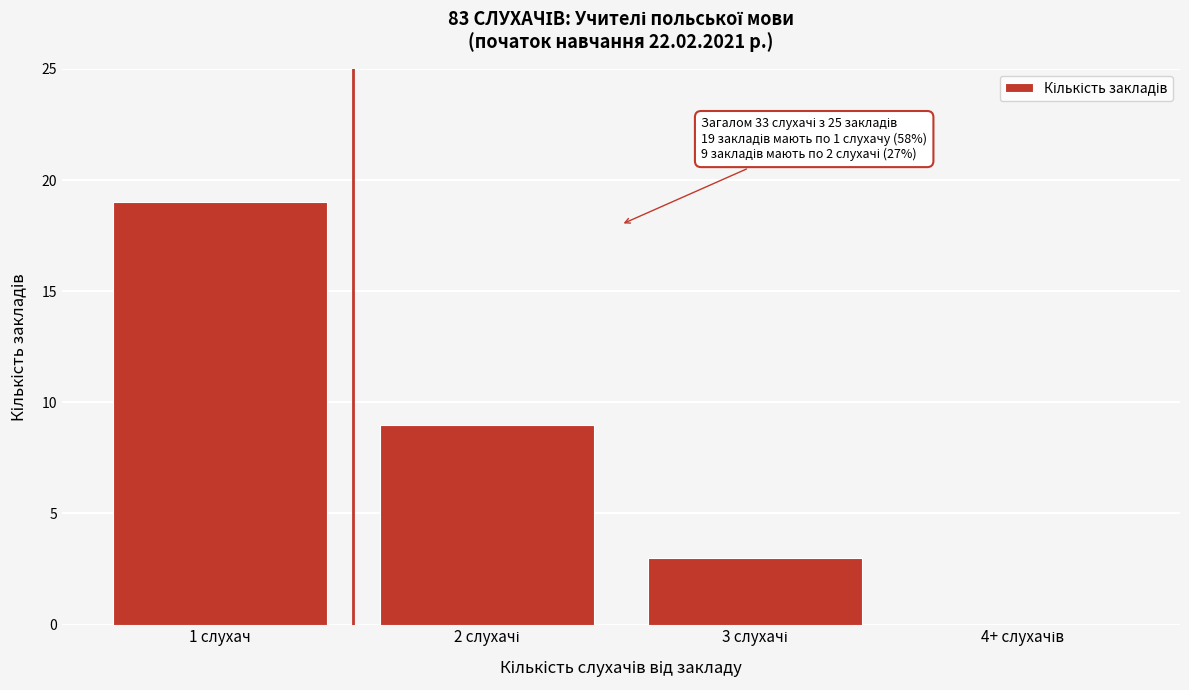

The chart shows a value of 19 at 1 слухач. True or false?

True